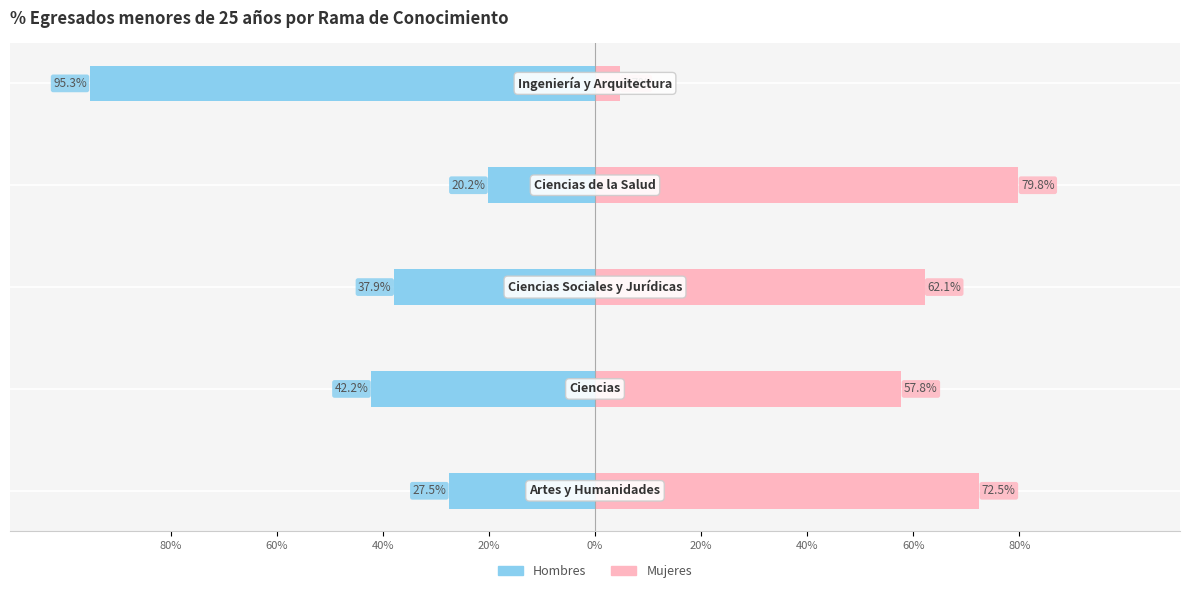

What is the sum of all Hombres values?

-223.1